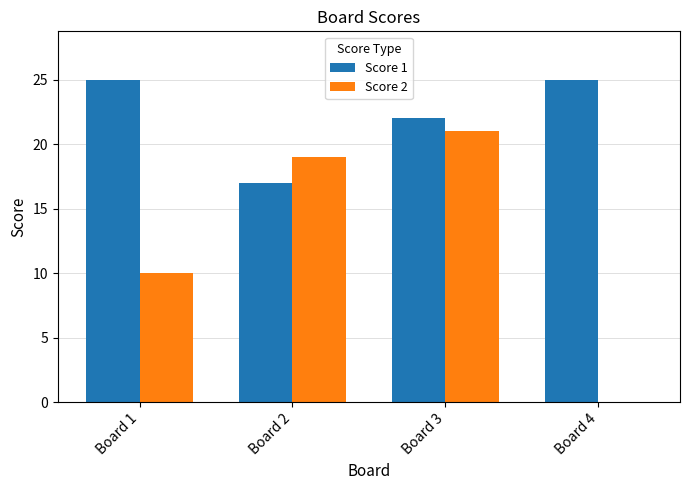

Which series changed the most between Board 1 and Board 3?

Score 2